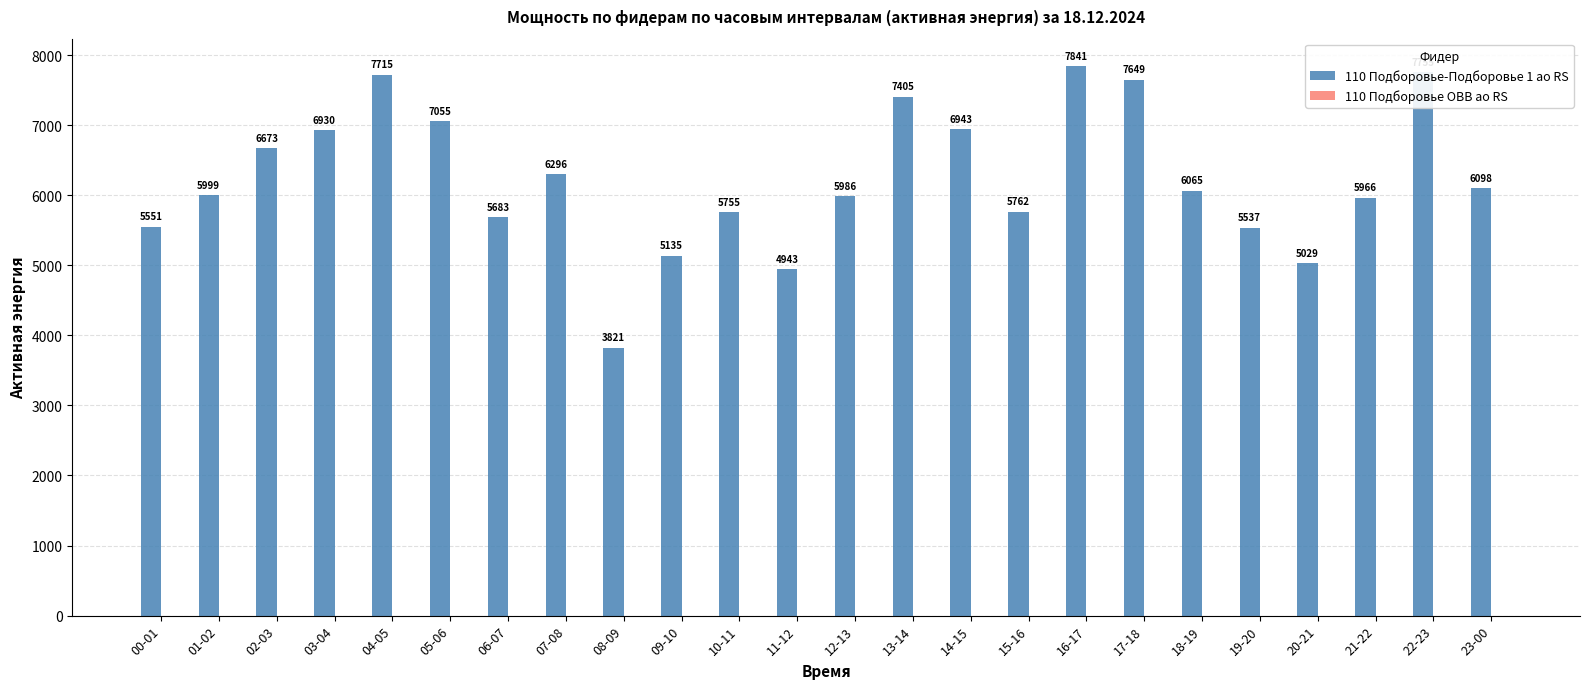

Between 09-10 and 14-15, which is larger?

14-15